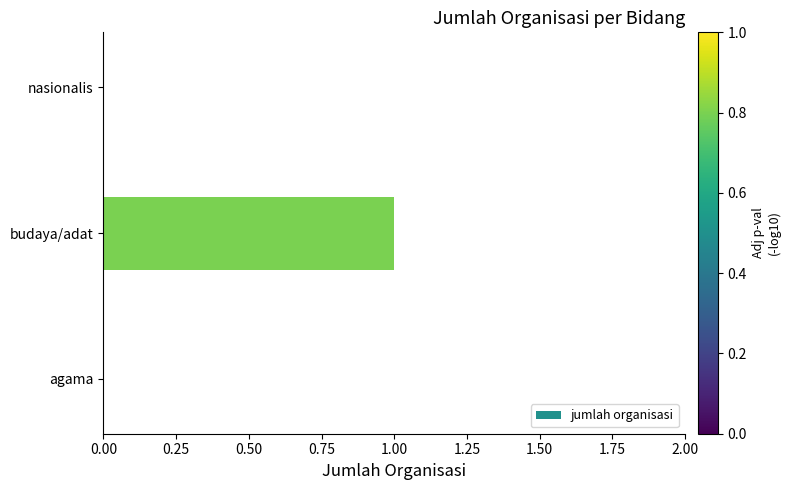

Does the chart contain stacked bars?

No